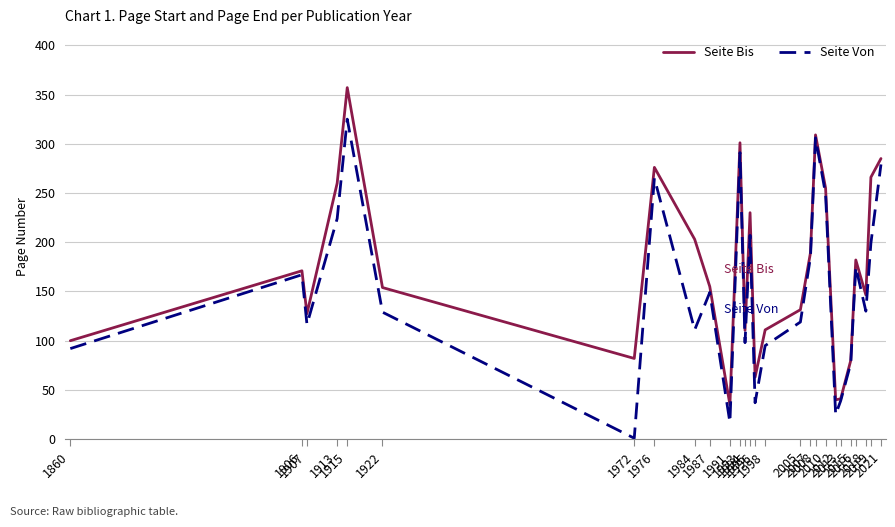

At which category is the sum across all series the highest?

1915